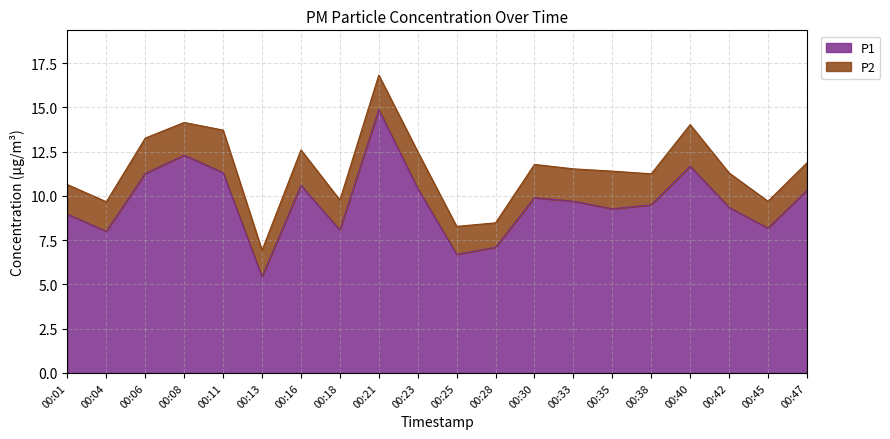

Which category has the highest value across all series?

00:21